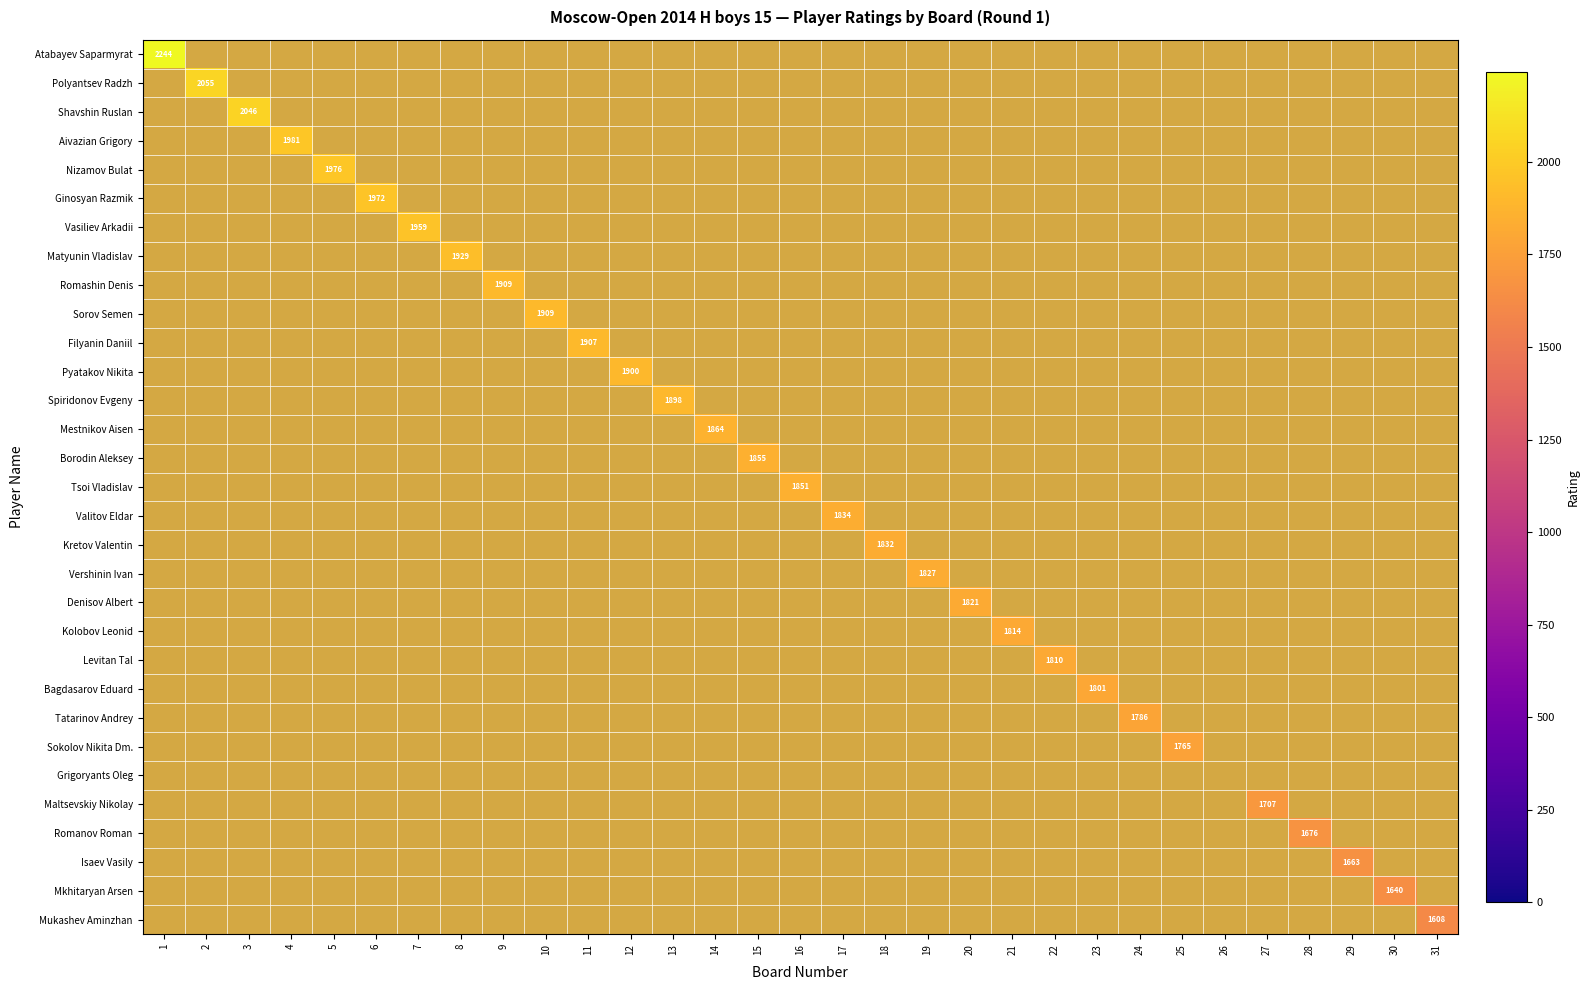

What is the minimum value shown in the chart?

1608.0